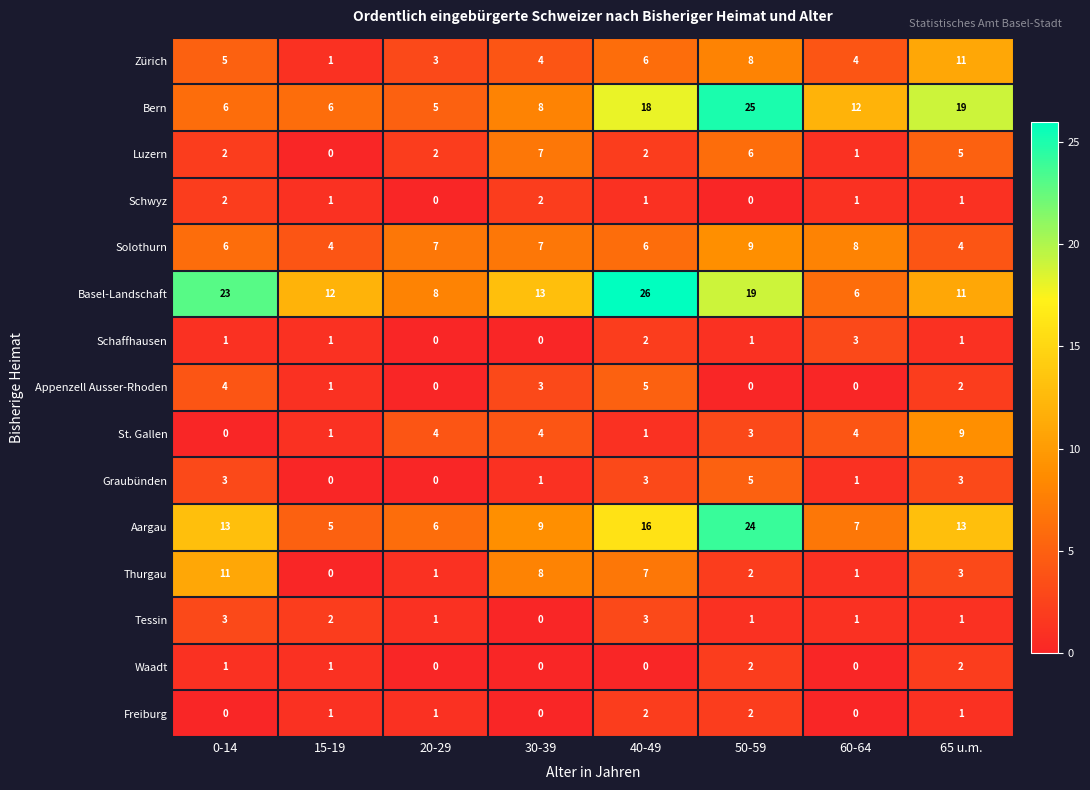

What is the difference between the second highest and minimum values in the Graubünden series?

3